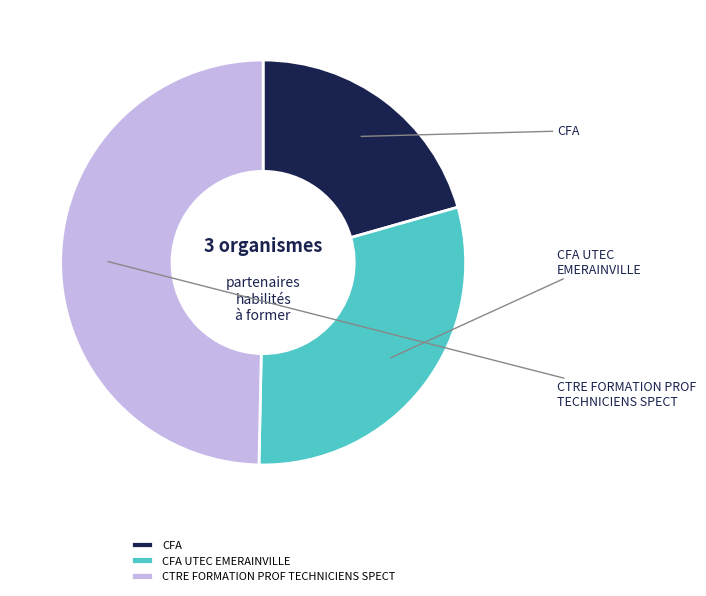

The CFA UTEC EMERAINVILLE slice represents 30% of the pie. True or false?

True